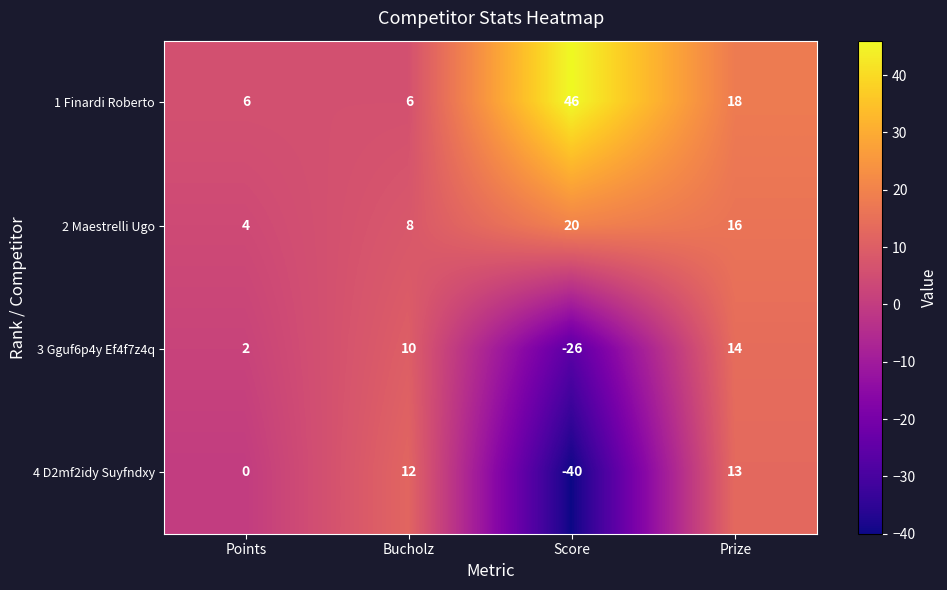

Which series has the widest spread of values?

4 D2mf2idy Suyfndxy